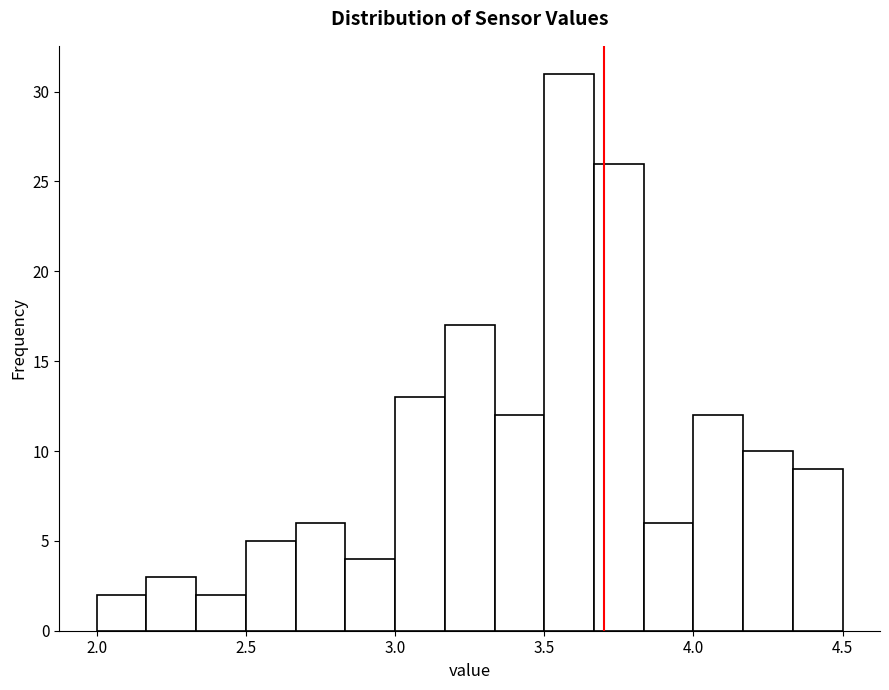

Read against the x-axis, roughly where is the centre of the tallest bar?

3.60